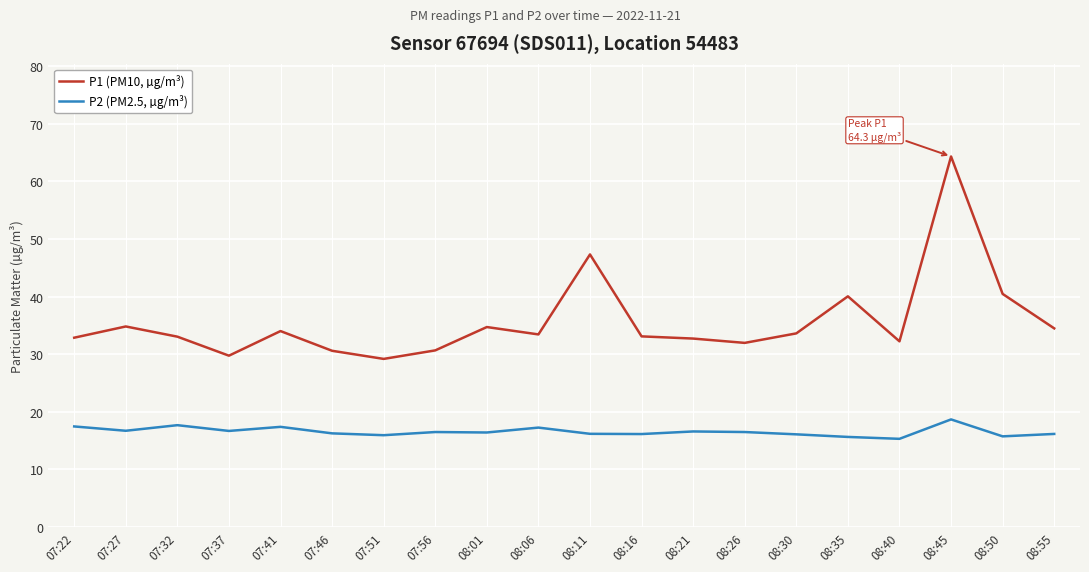

Where is the first local maximum for P2 (PM2.5, µg/m³)?

07:32